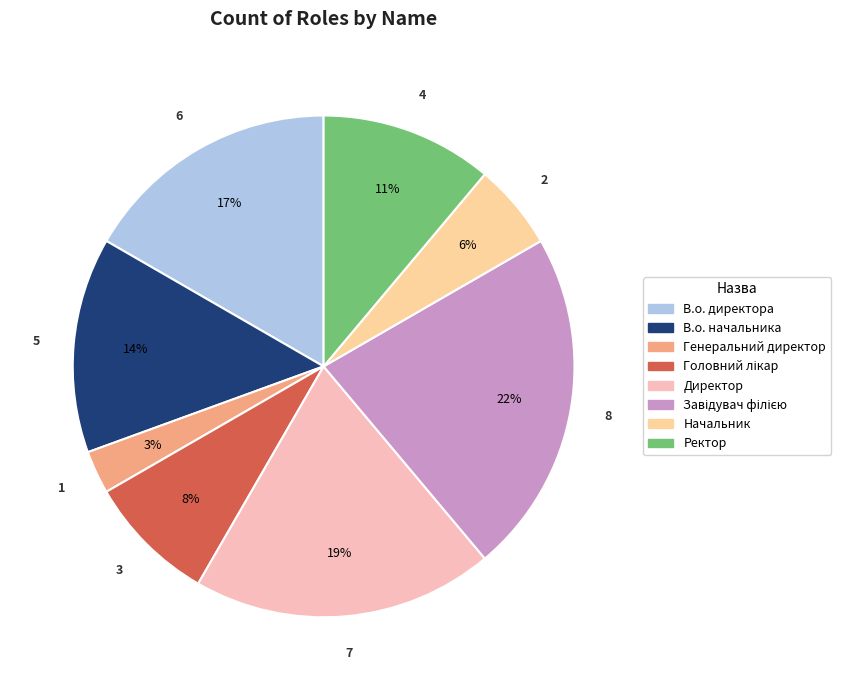

Which has a higher value, Генеральний директор or Ректор?

Ректор